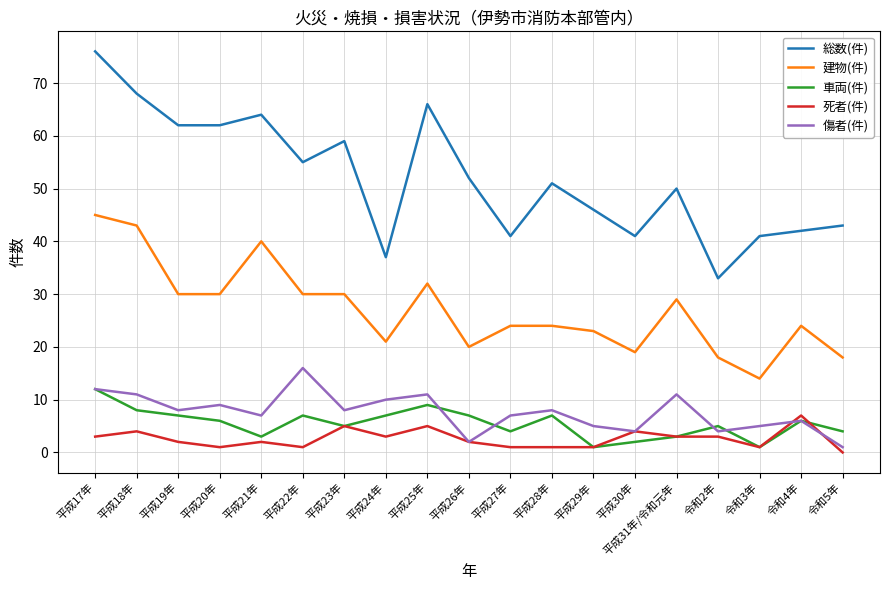

At which category is the sum across all series the highest?

平成17年